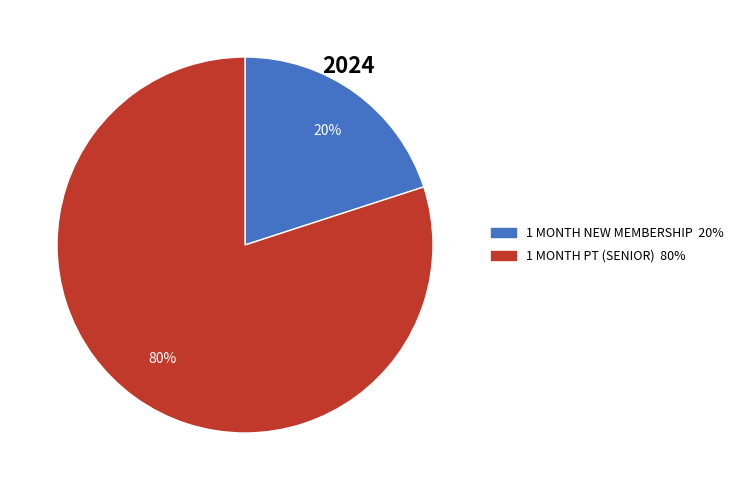

Do 1 MONTH PT (SENIOR) and 1 MONTH NEW MEMBERSHIP together represent more than half of the pie?

Yes